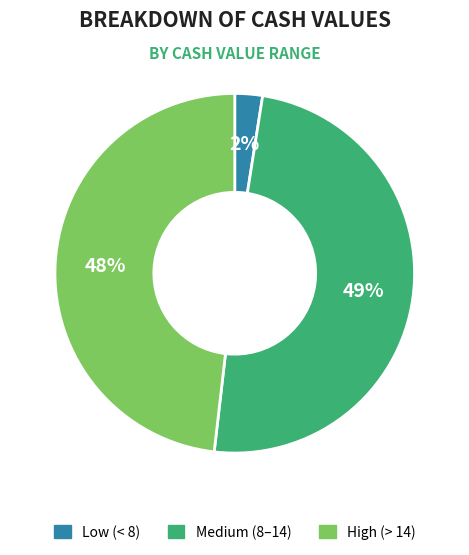

How many segments does this pie chart have?

3